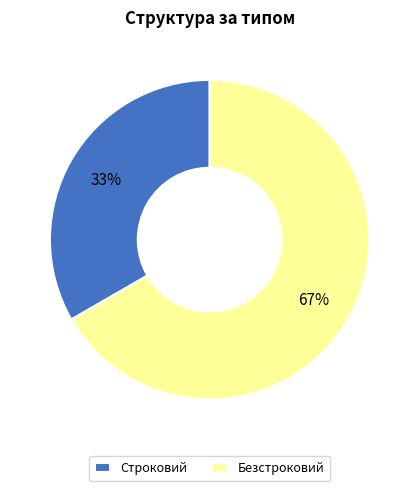

Is it true that Безстроковий is 78% of the pie?

False